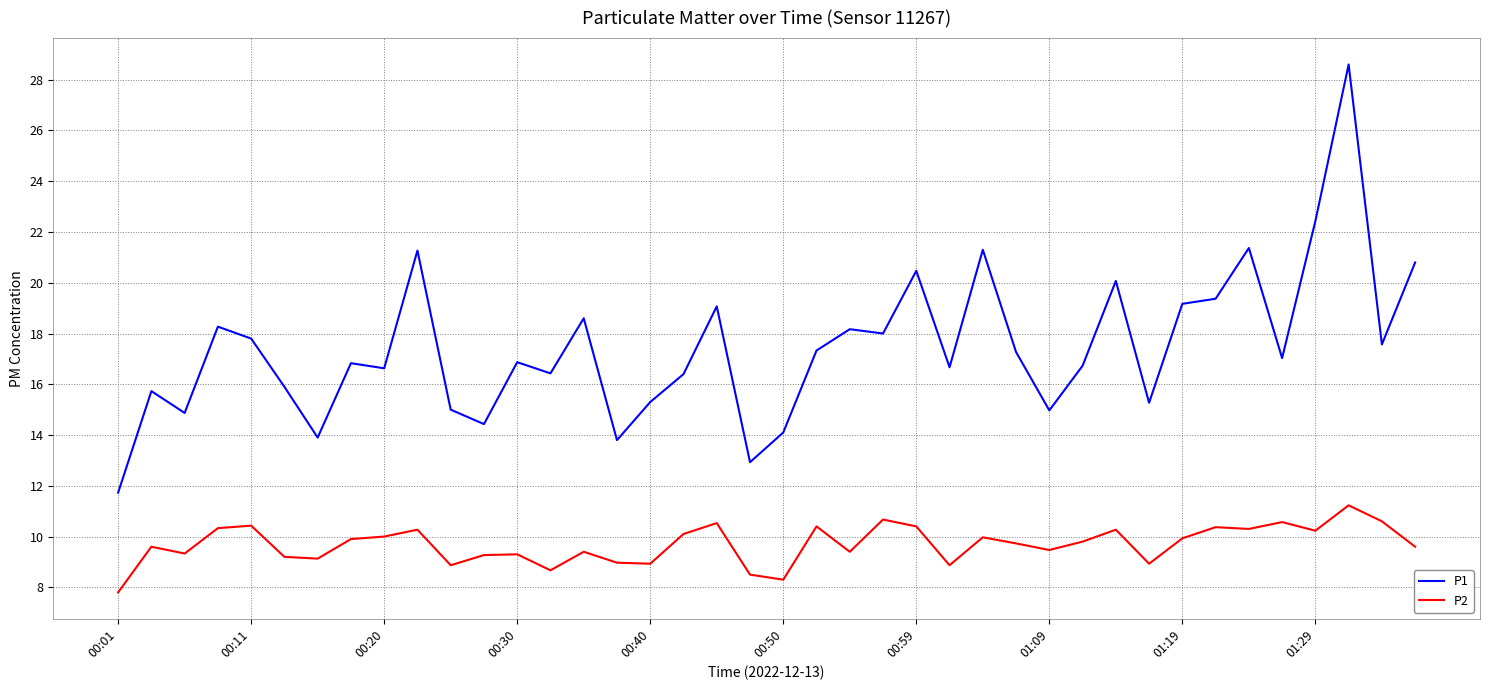

Which series has the largest total across all categories?

P1